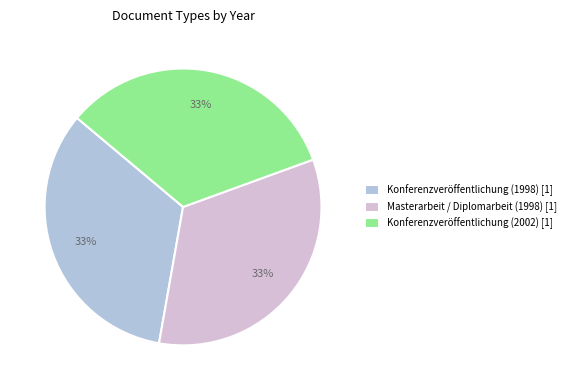

Approximately how many times larger is the value at Masterarbeit / Diplomarbeit (1998) [1] compared to Konferenzveröffentlichung (2002) [1]?

1.0